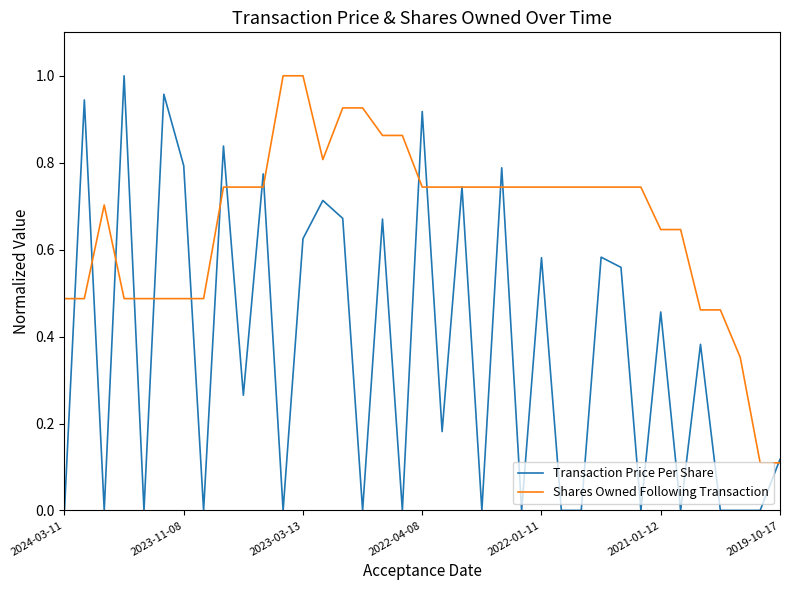

Which series has the largest range (max minus min)?

Transaction Price Per Share